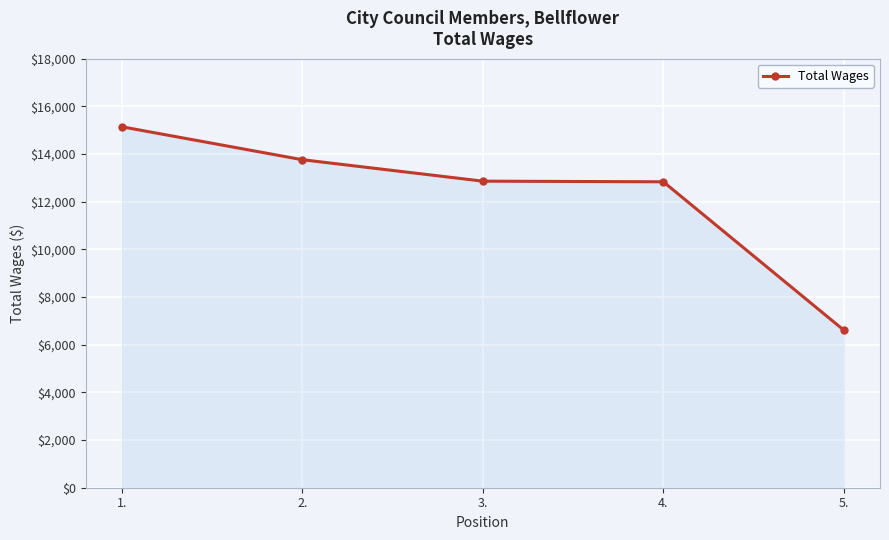

What is the smallest value displayed?

6608